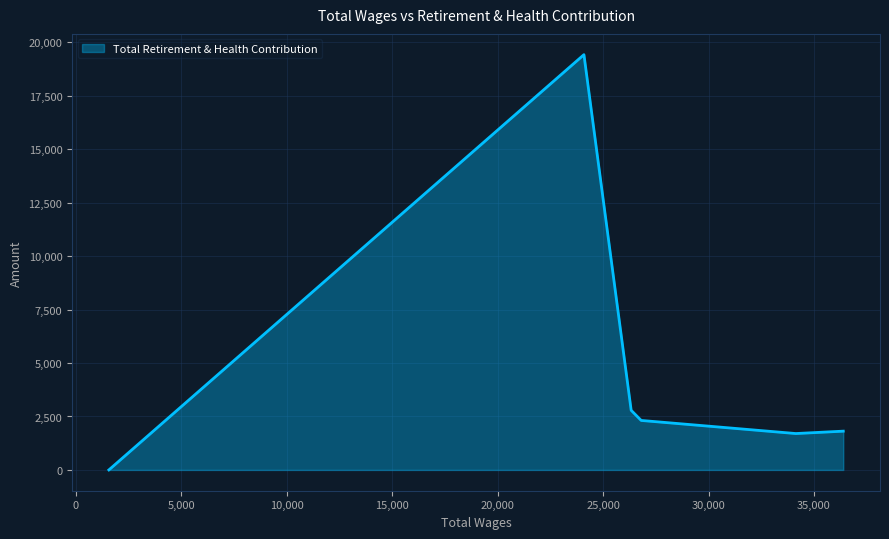

What is the difference between the maximum and minimum values?

19428